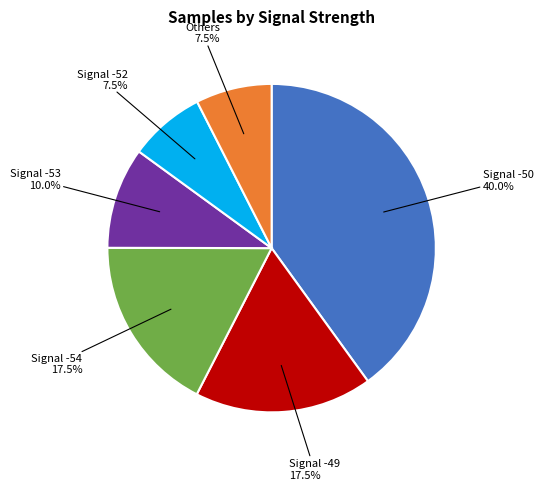

To the nearest percent, what is the average slice percentage?

17%